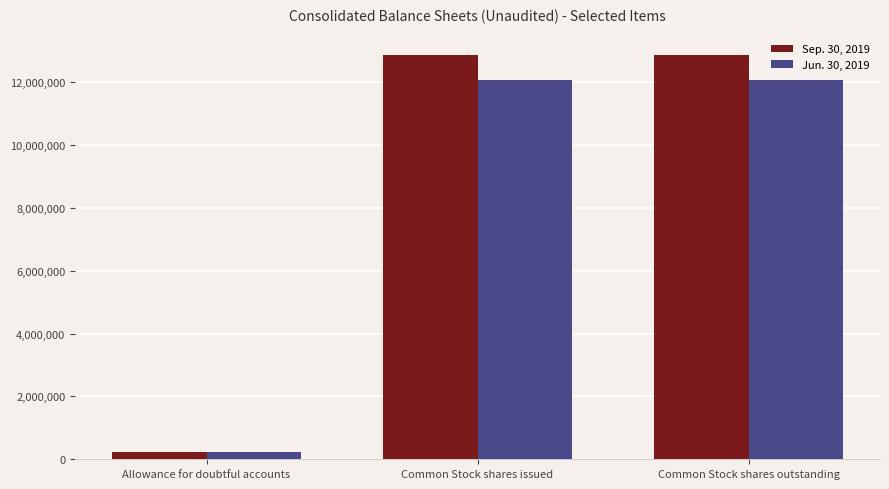

The Sep. 30, 2019 series shows 12868639 at Common Stock shares outstanding. True or false?

True